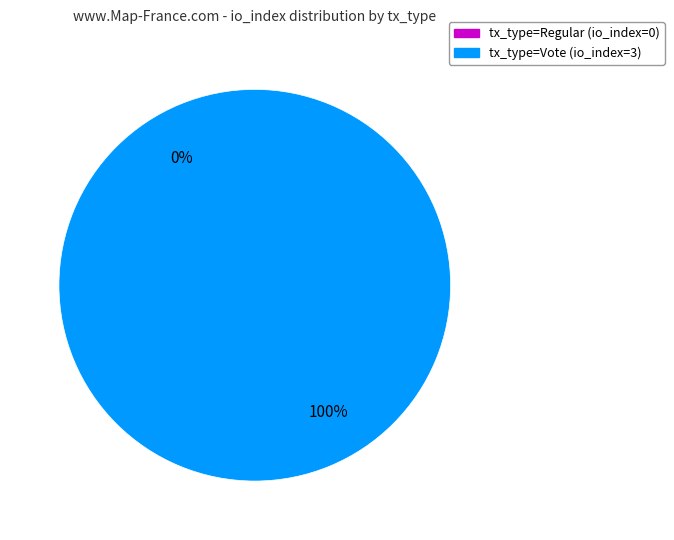

Count the number of slices in the pie.

2